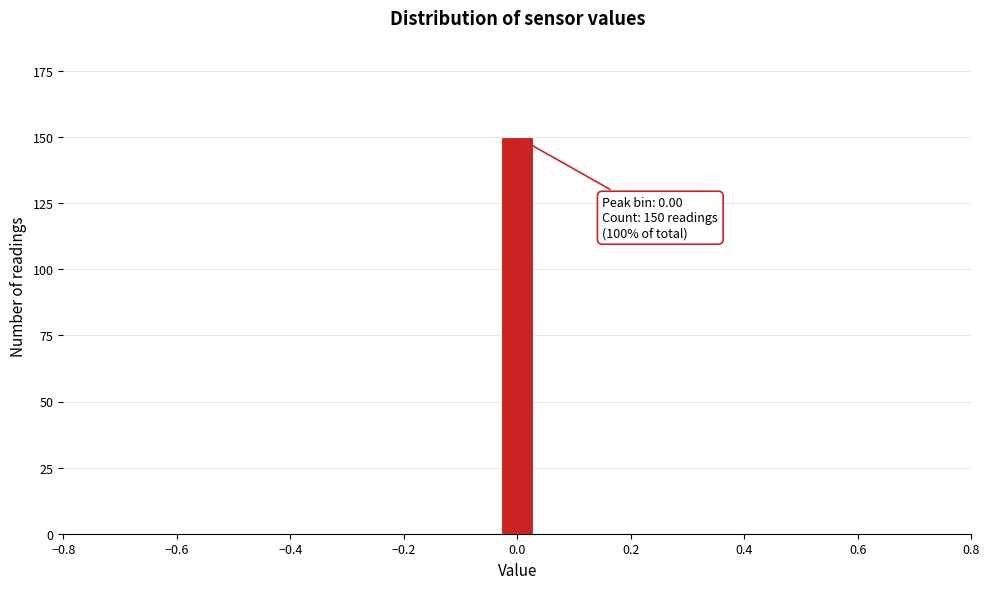

Around what value on the x-axis is the tallest bar? Give the approximate position of its centre, as read against the axis.

0.00